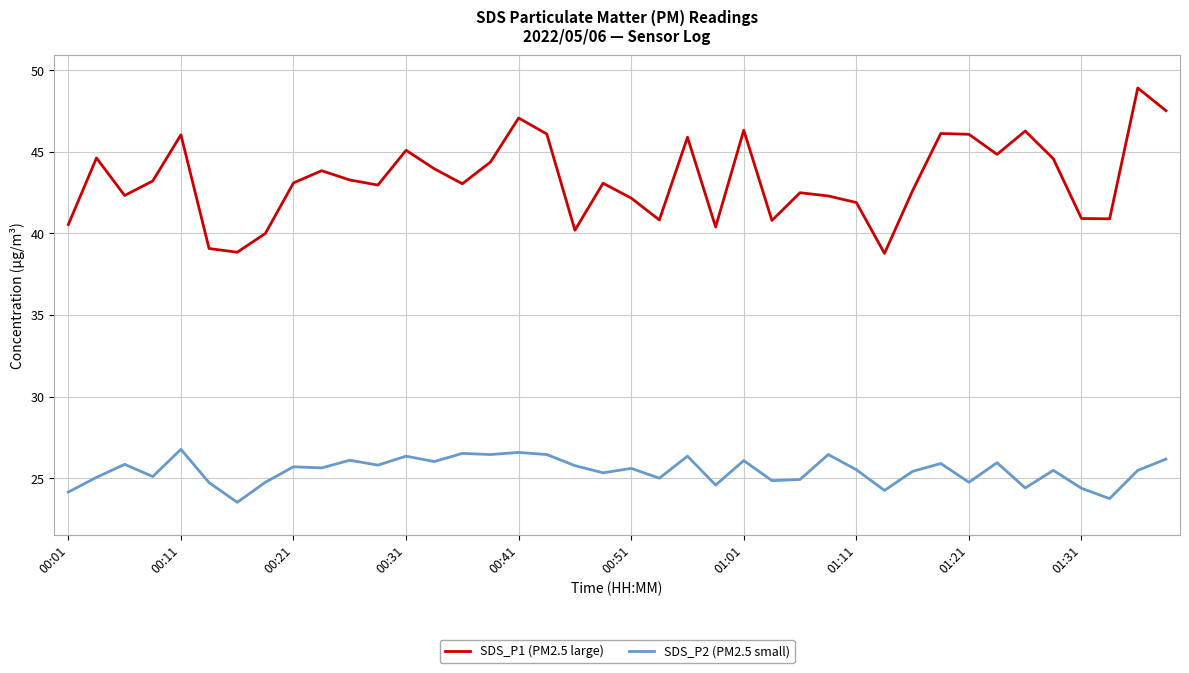

How many lines are shown in the chart?

2